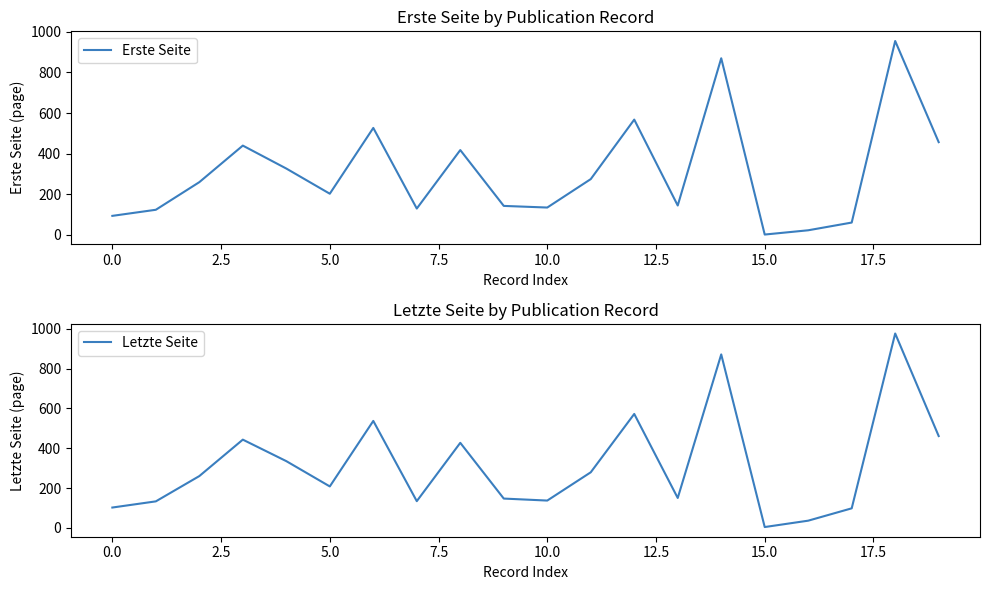

What is the maximum value for Letzte Seite?

976